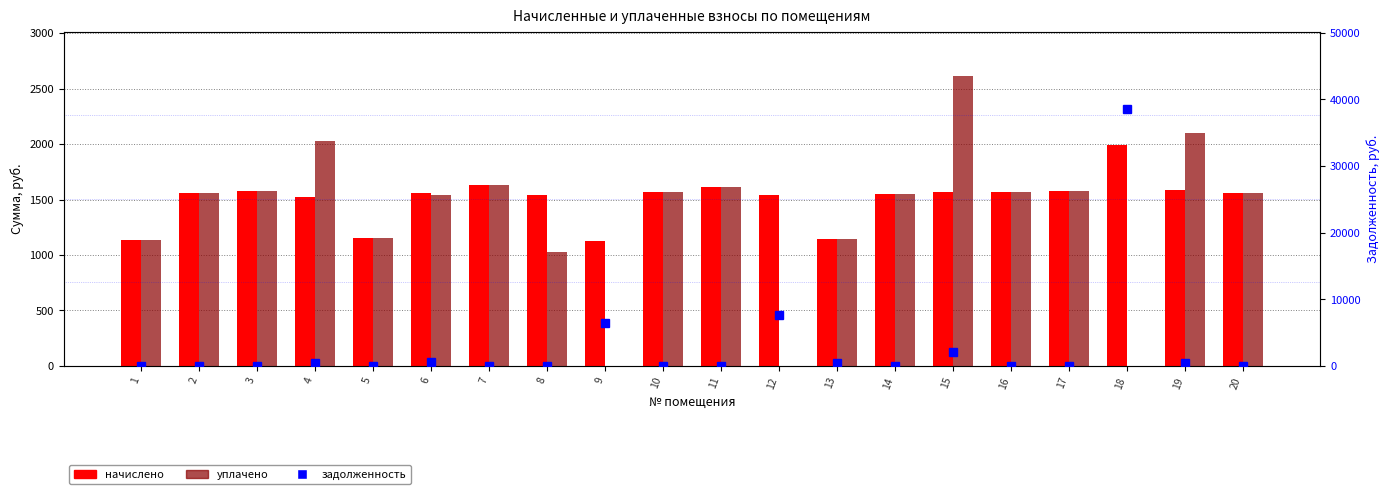

Which category has the highest value in the задолженность series?

18